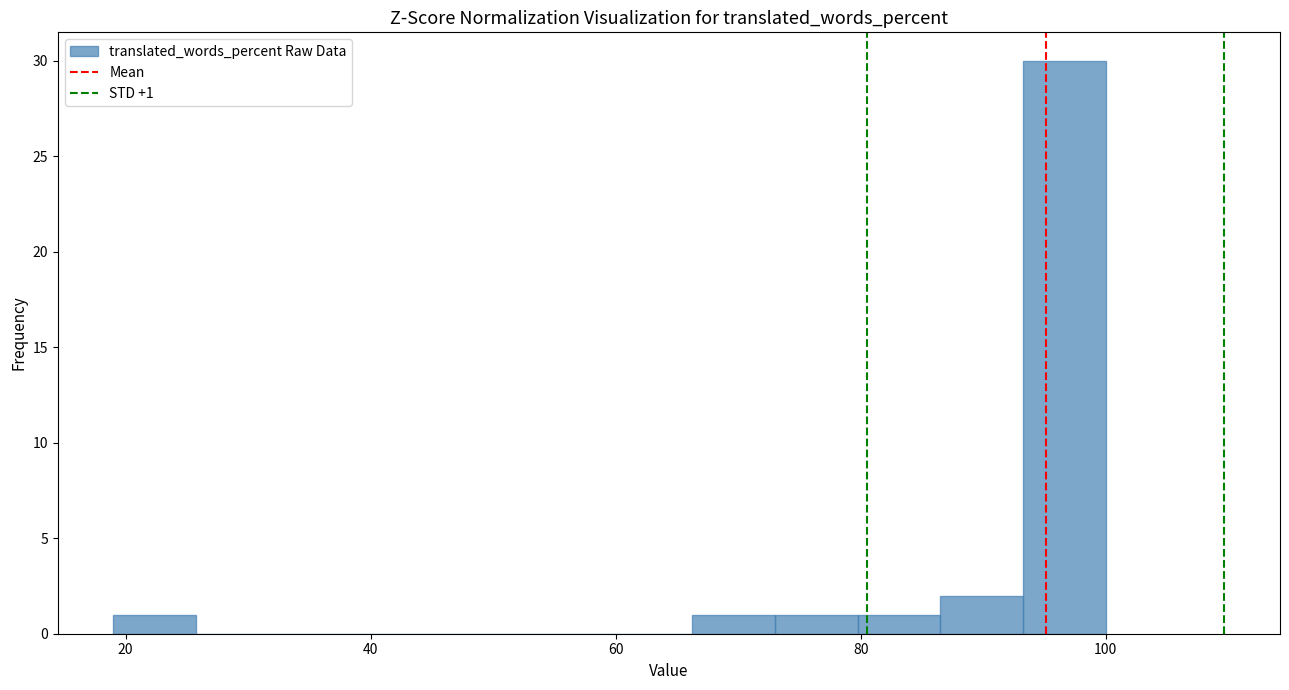

Around what value on the x-axis is the tallest bar? Give the approximate position of its centre, as read against the axis.

96